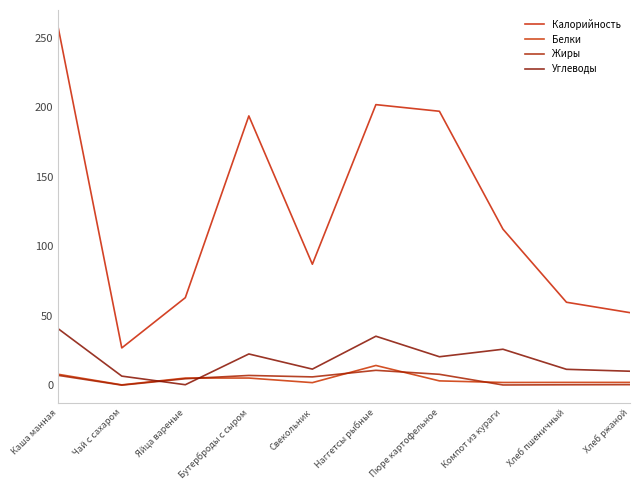

What is the average value of the Белки series?

4.3